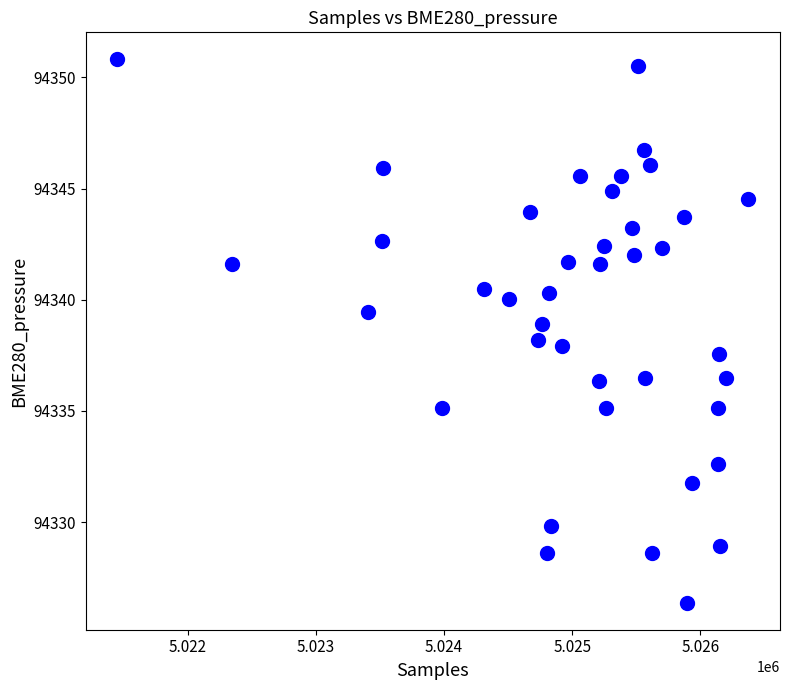

What is the range of Y values (max minus min)?

24.4